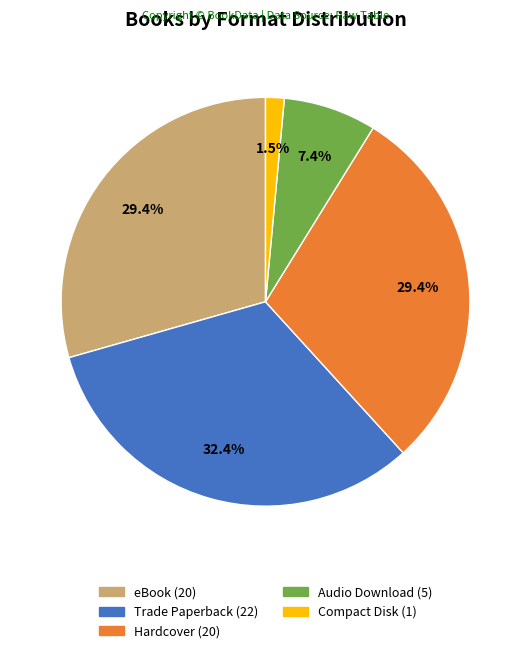

What percentage do eBook and Compact Disk together represent?

30.9%